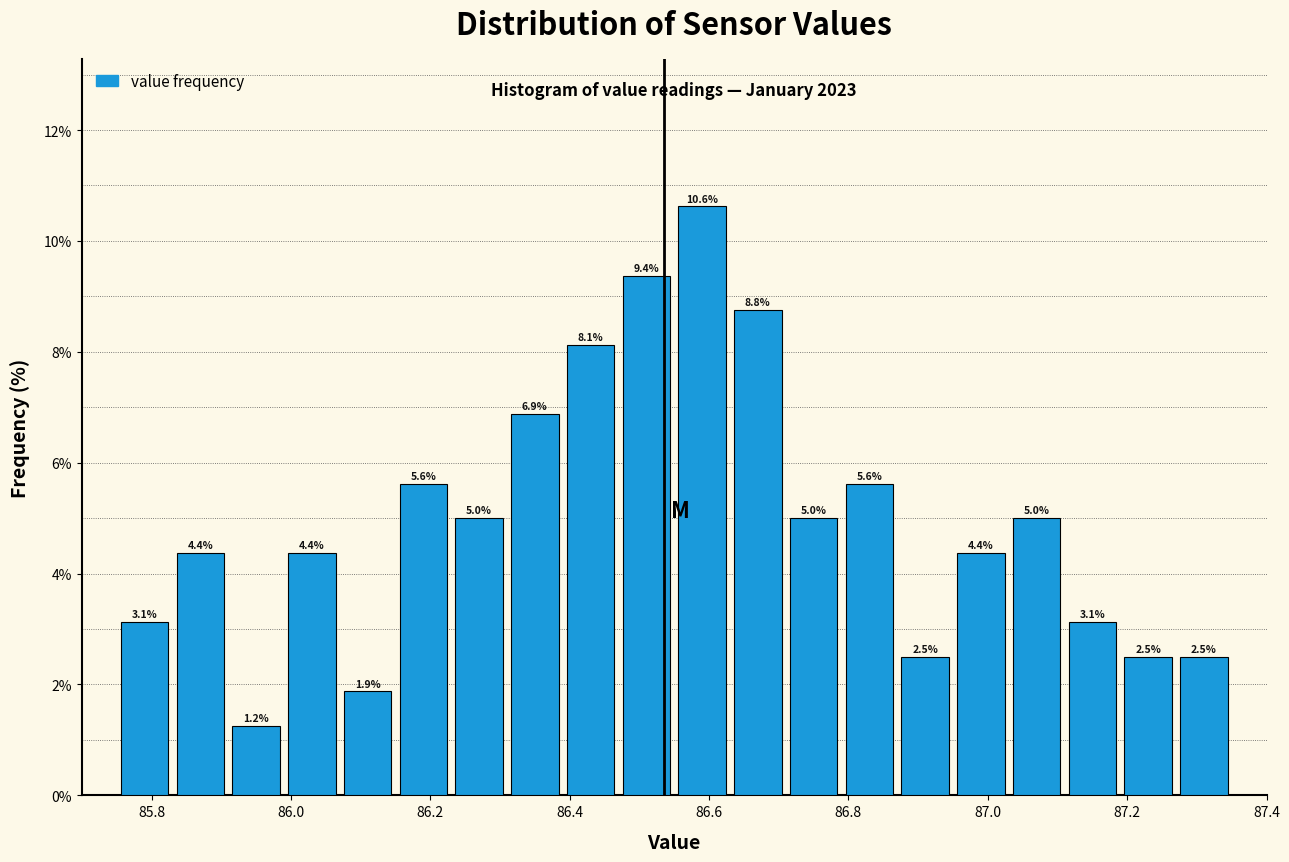

Reading left to right, transcribe this chart: for each bar, give the range it covers on the x-axis and its height. The bar edges are not printed on the chart, so give them approximately, as read against the axis.

85.75 to 85.83: 3.1
85.83 to 85.91: 4.4
85.91 to 85.99: 1.2
85.99 to 86.07: 4.4
86.07 to 86.15: 1.9
86.15 to 86.23: 5.6
86.23 to 86.31: 5.0
86.31 to 86.39: 6.9
86.39 to 86.47: 8.1
86.47 to 86.55: 9.4
86.55 to 86.63: 10.6
86.63 to 86.71: 8.8
86.71 to 86.79: 5.0
86.79 to 86.87: 5.6
86.87 to 86.95: 2.5
86.95 to 87.03: 4.4
87.03 to 87.11: 5.0
87.11 to 87.19: 3.1
87.19 to 87.27: 2.5
87.27 to 87.35: 2.5